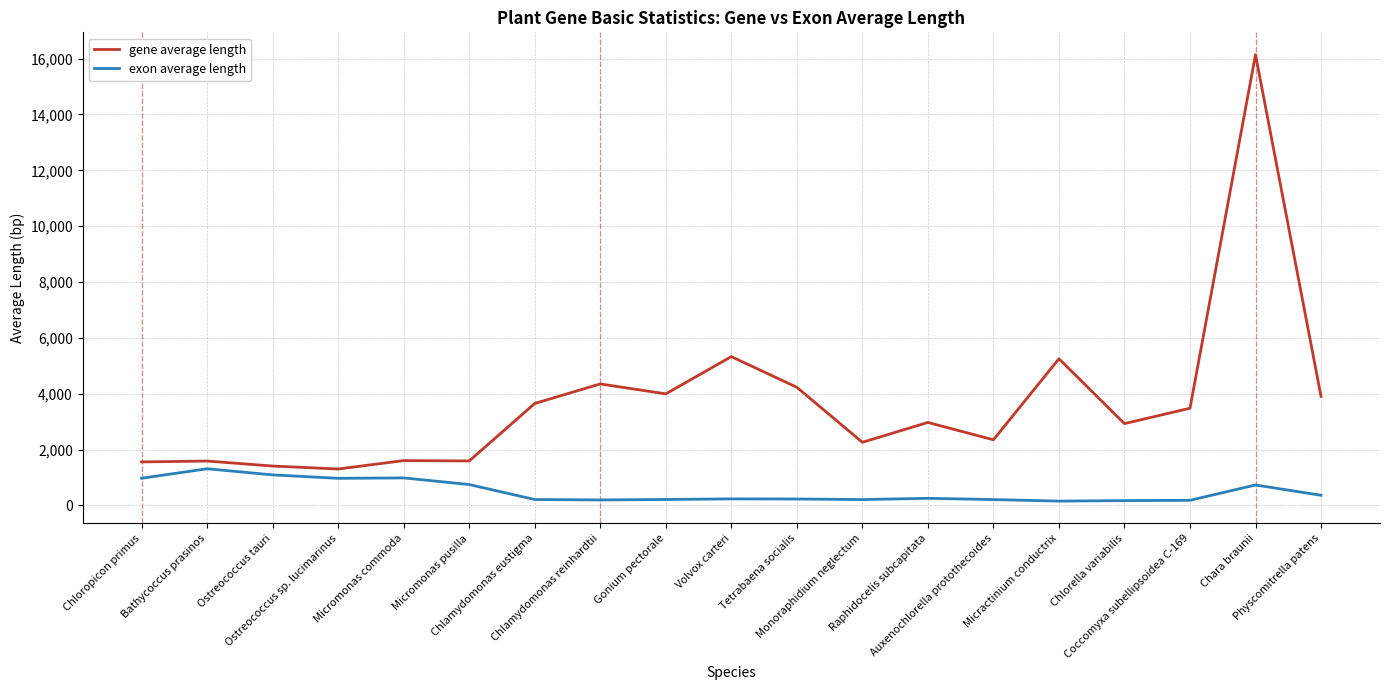

Rank the series by their average value, from lowest to highest.

exon average length, gene average length